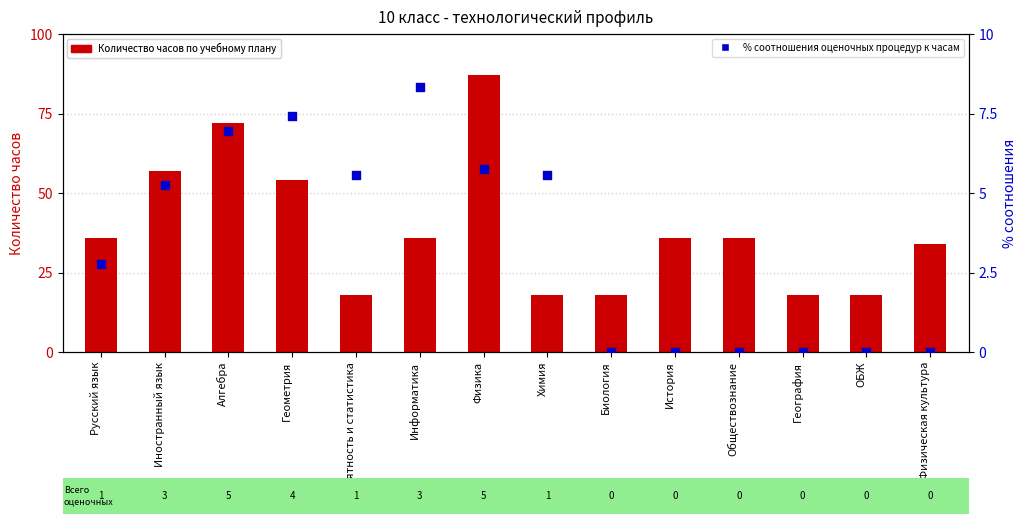

Is the value of % соотношения оценочных процедур к часам at Обществознание greater than the value of Количество часов по учебному плану at Химия?

No